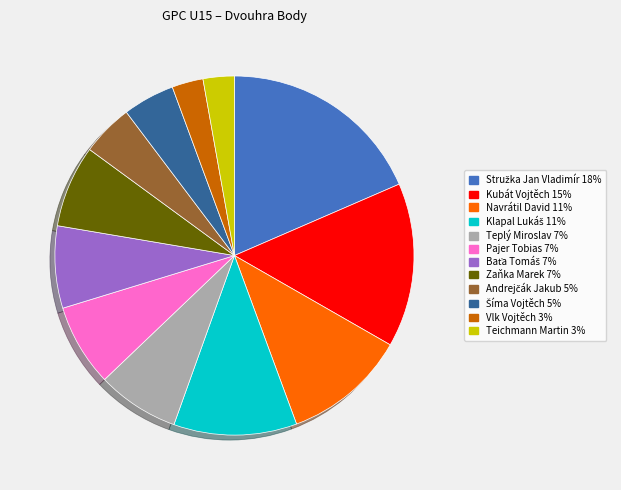

Is the sum of Kubát Vojtěch and Teplý Miroslav greater than half?

No